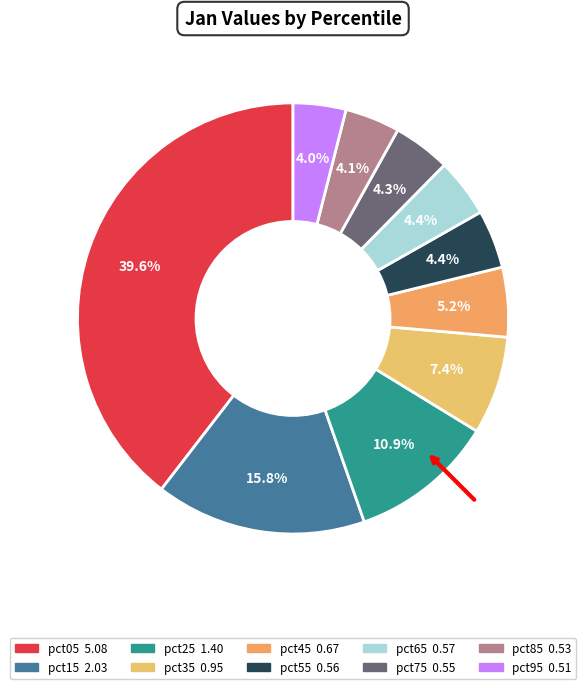

What percentage is the pct65 slice, to the nearest percent?

4%